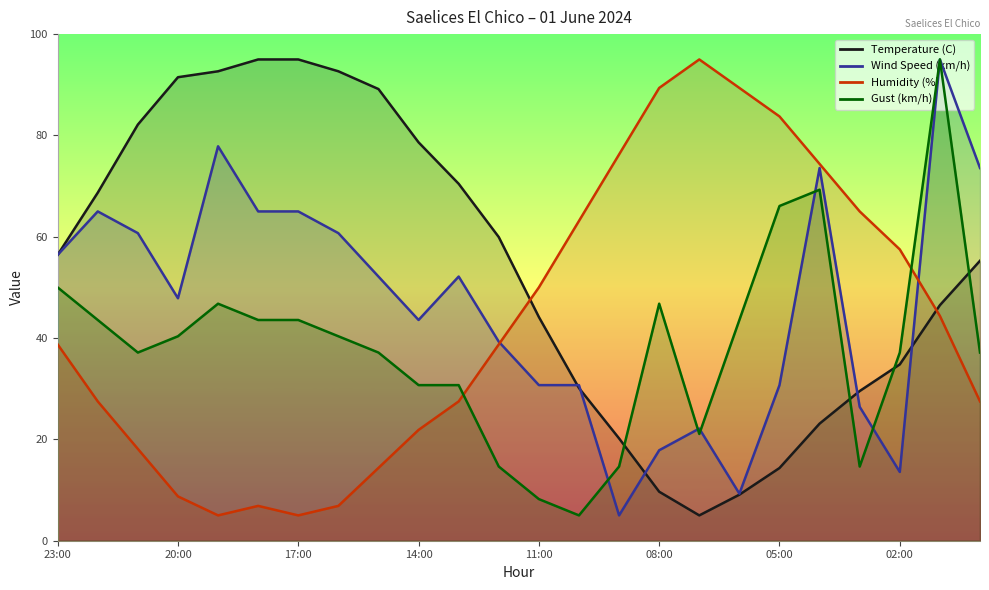

Rank the series at 20:00 from lowest to highest value.

Humidity (%), Gust (km/h), Wind Speed (km/h), Temperature (C)